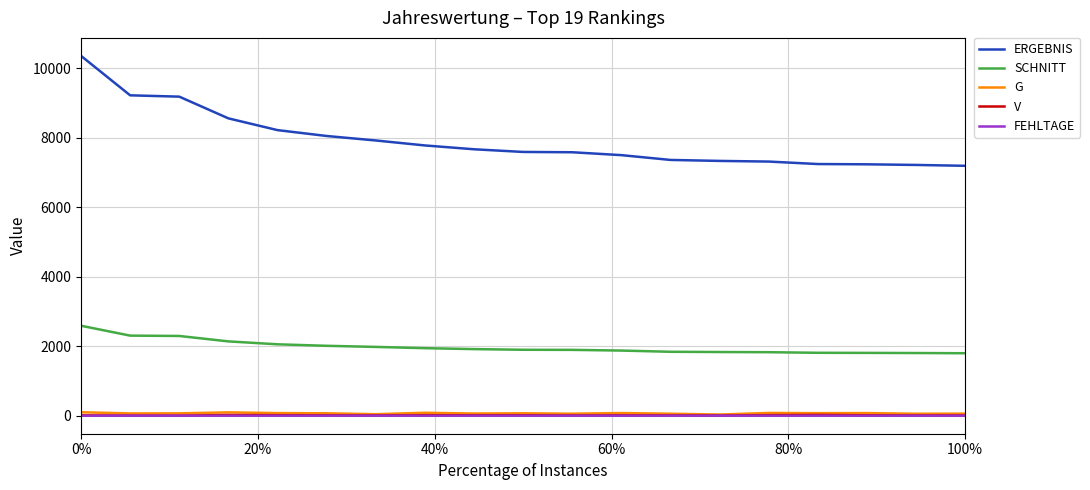

Which series has the largest total across all categories?

ERGEBNIS